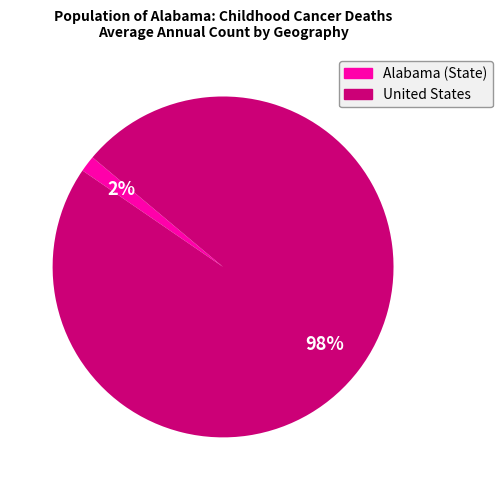

Which slice is the smallest?

Alabama (State)